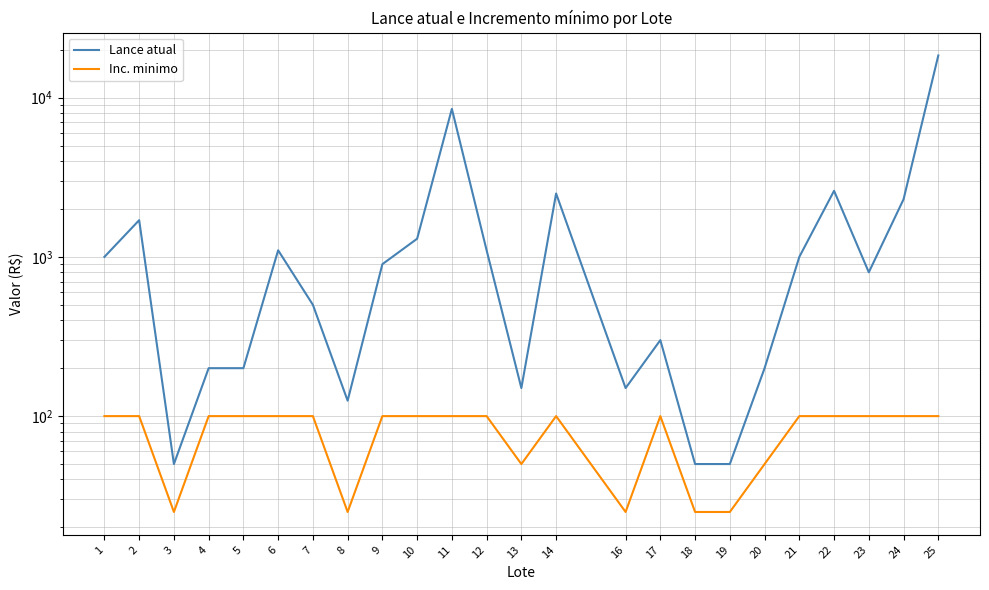

How many distinct data groups are displayed?

2